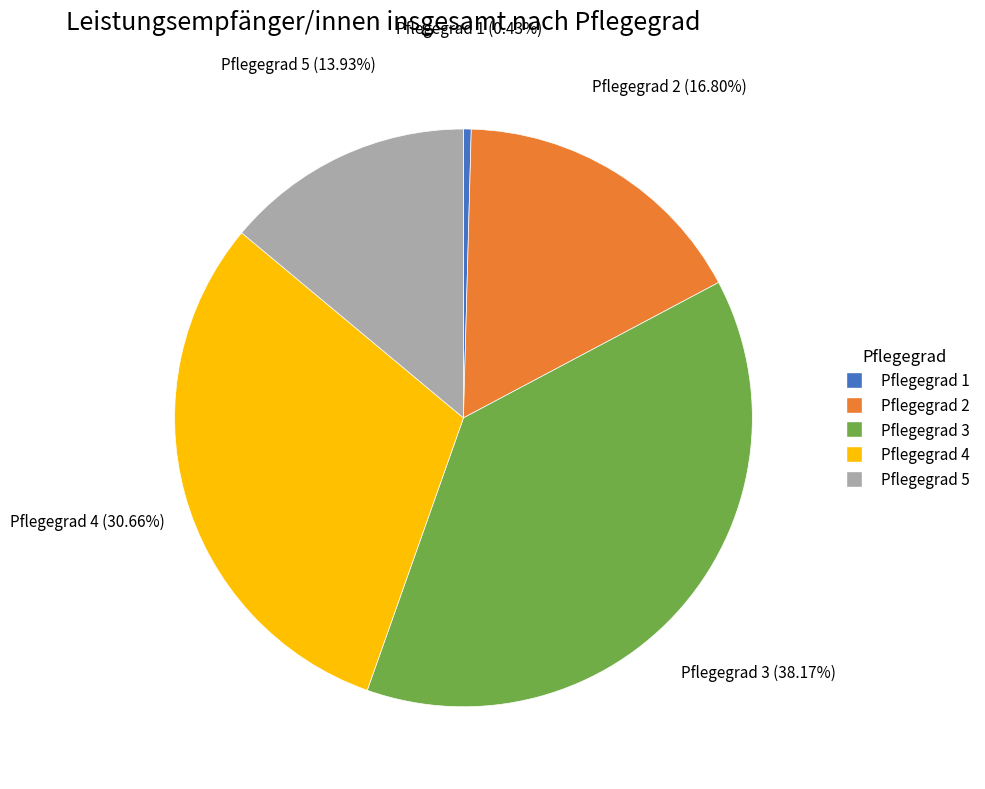

What percentage is the Pflegegrad 4 slice, to the nearest percent?

31%